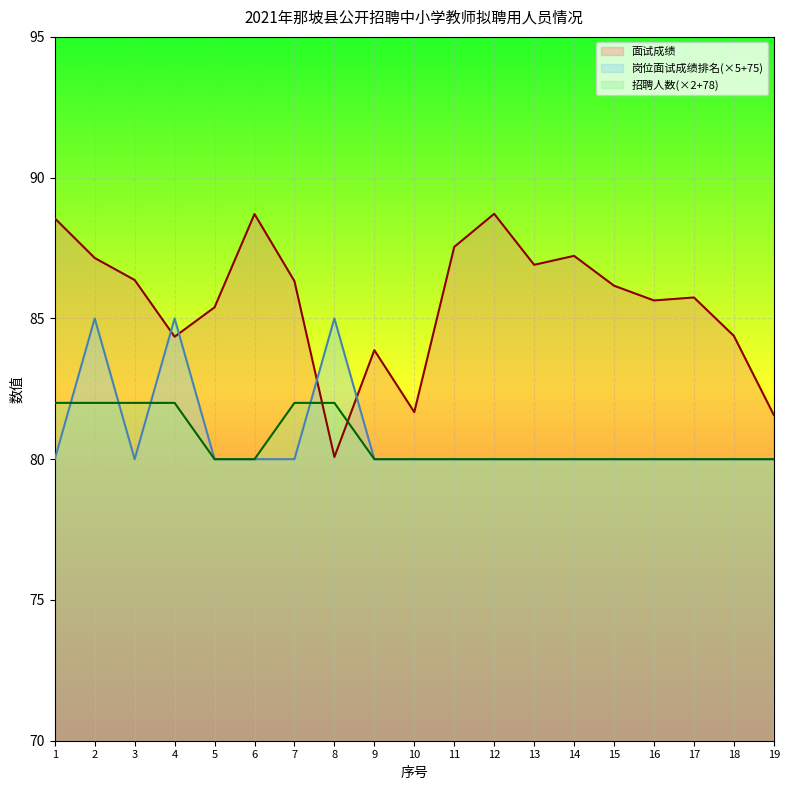

What is the sum of all 招聘人数 values?

1532.0